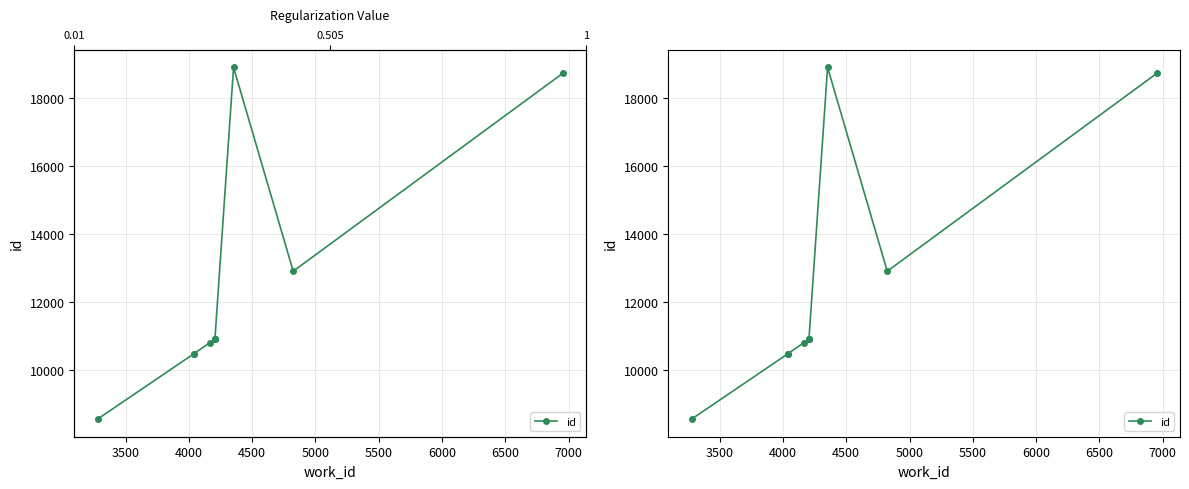

Reading left to right, extract all data points from this chart.

8540	10463	10464	10797	10906	10908	10909	18908	12901	18732